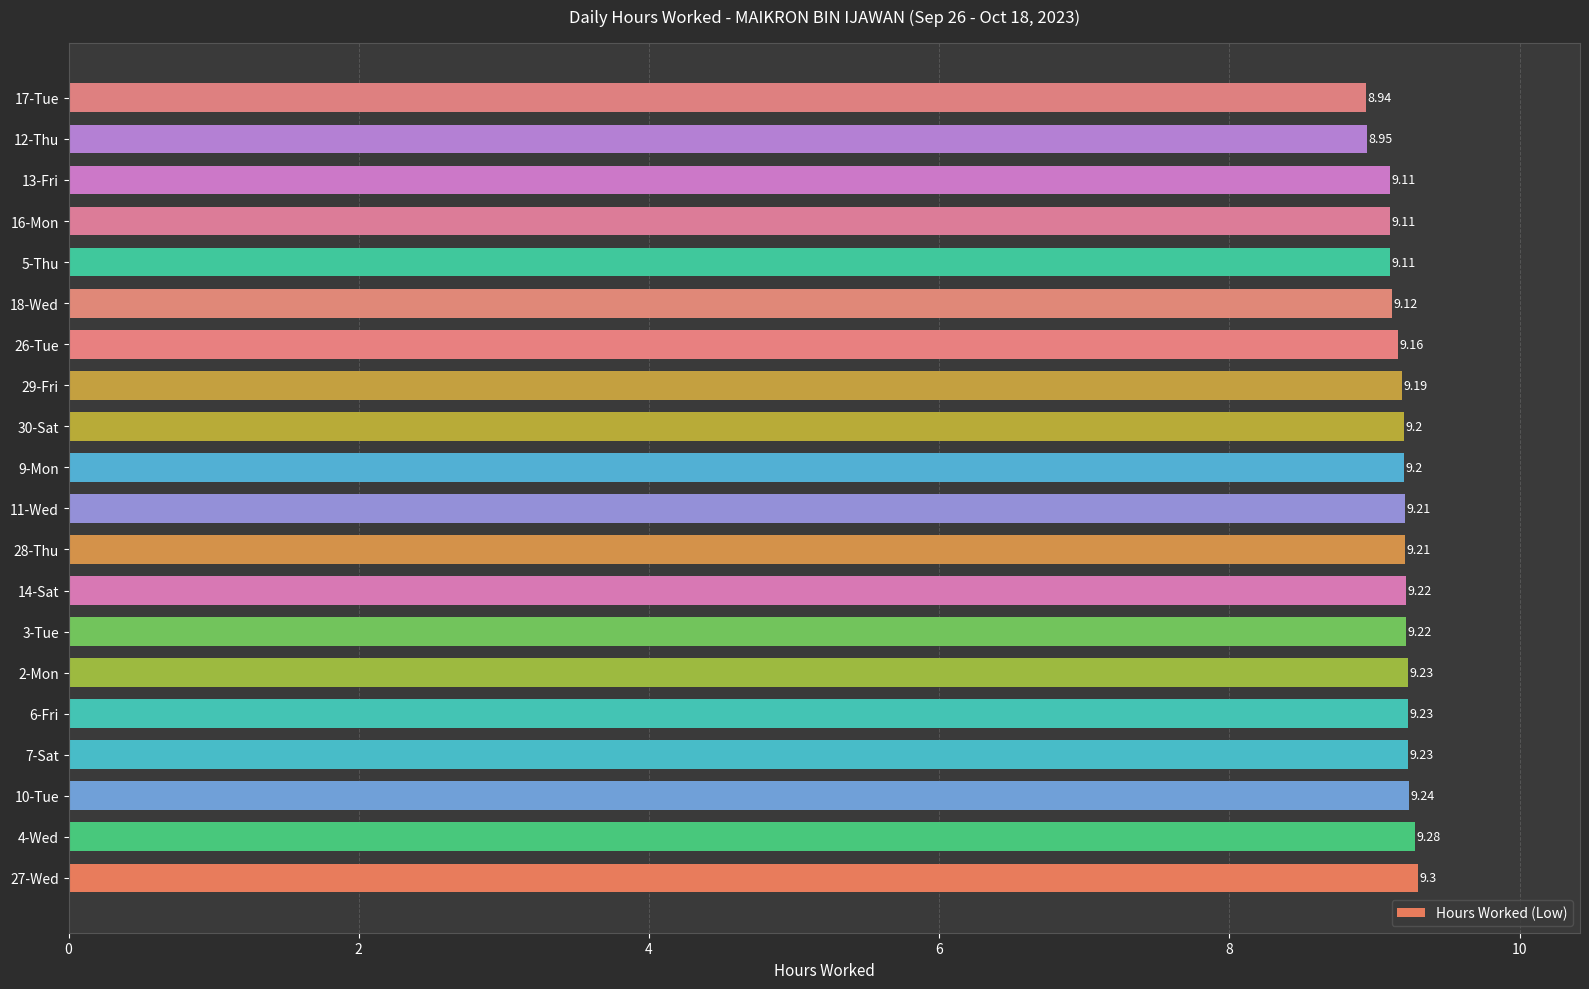

What is the average value?

9.2